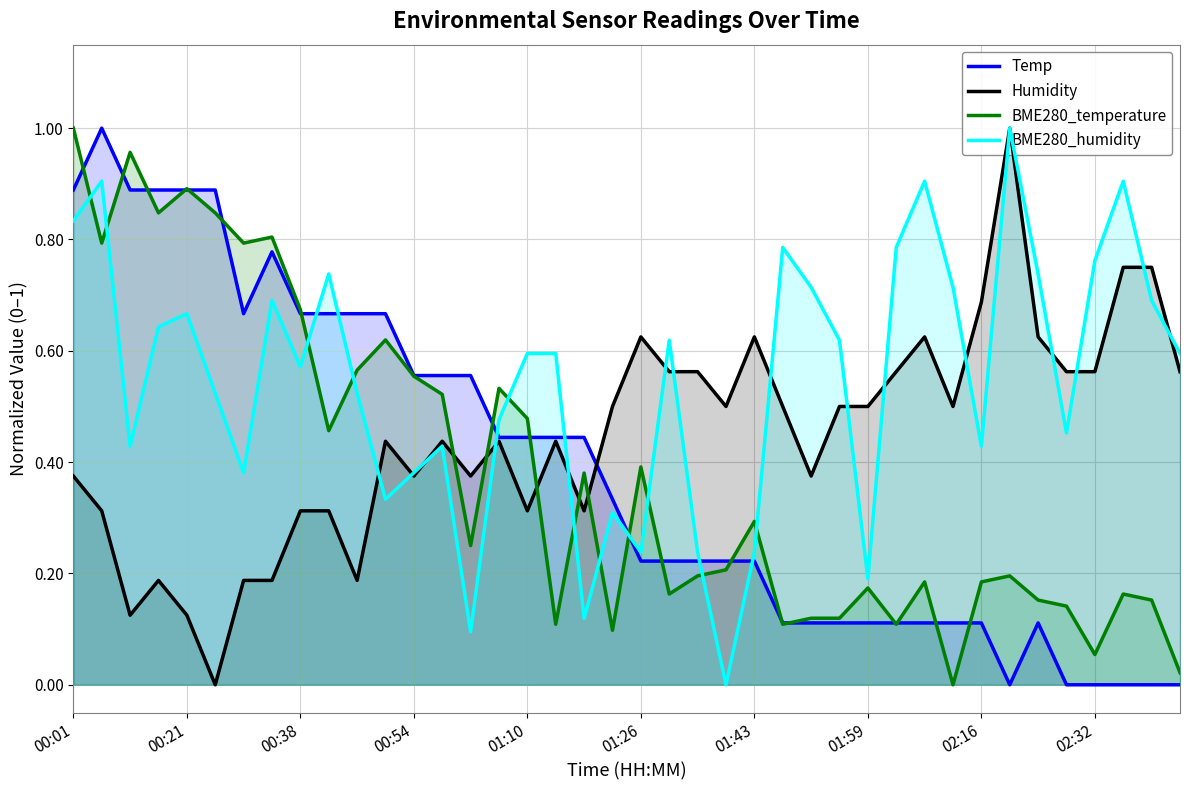

Count the Humidity values in the range 0 to 1.

40